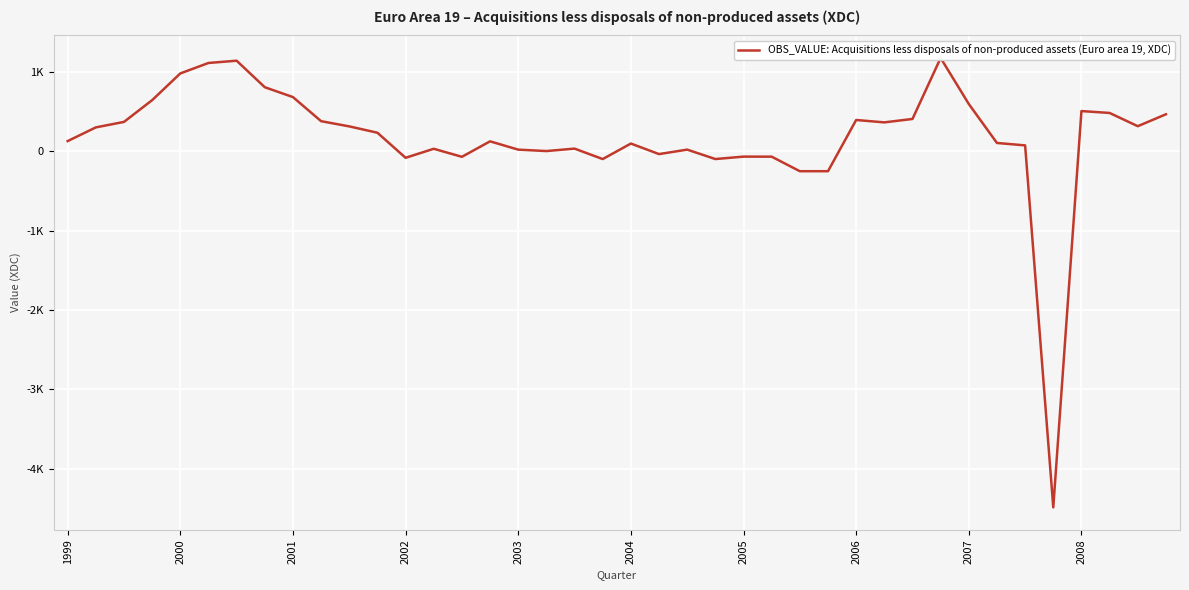

Is it true that the value at 2001 is 115.9?

False